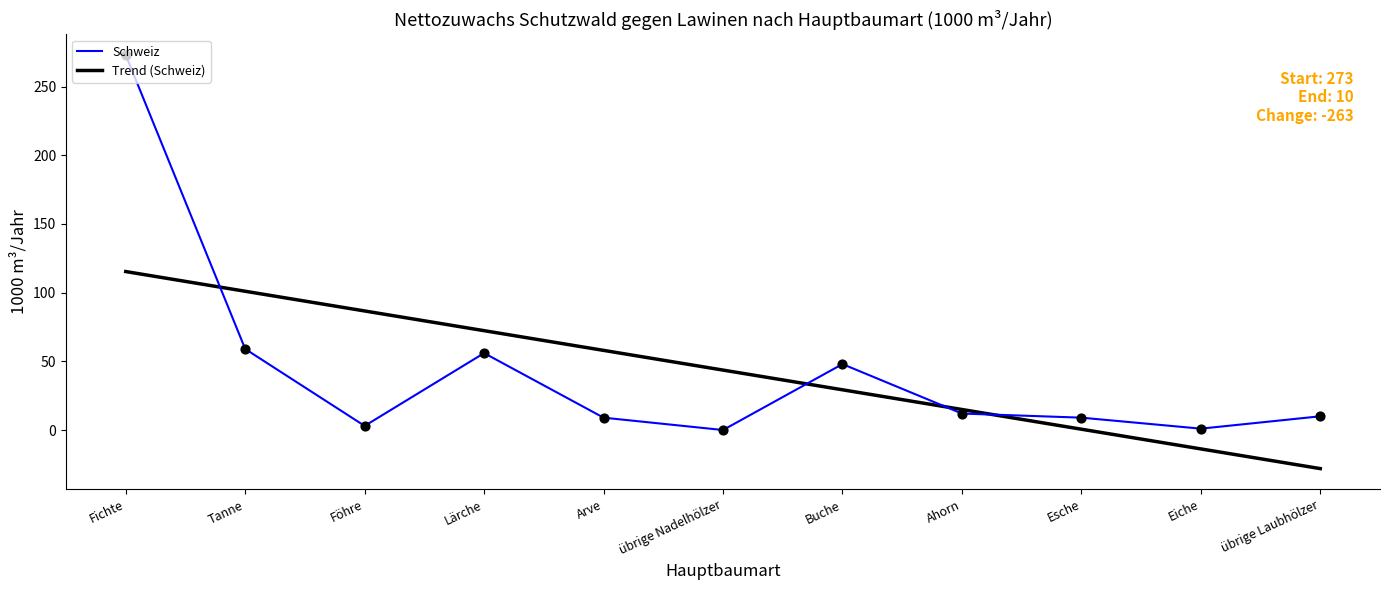

Which series has the largest range (max minus min)?

Schweiz